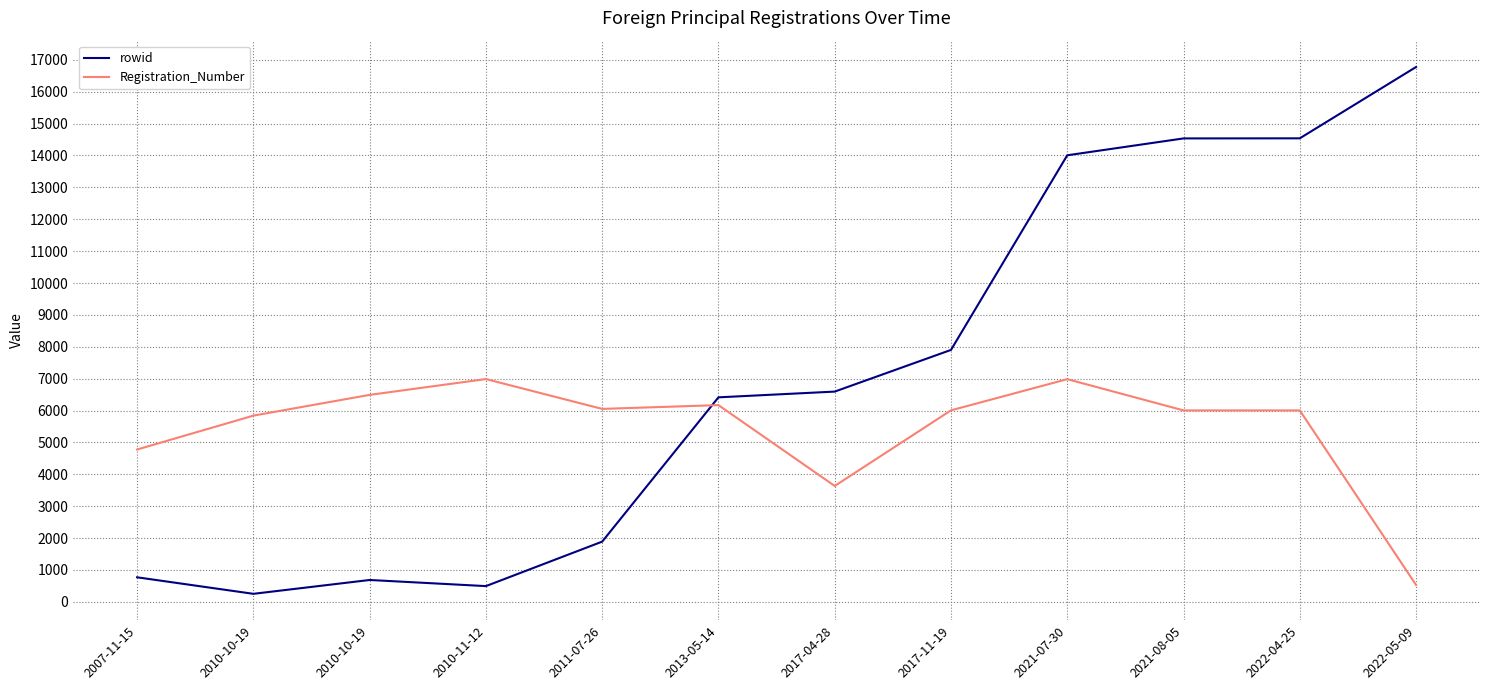

How many interior local peaks does the rowid series have?

1